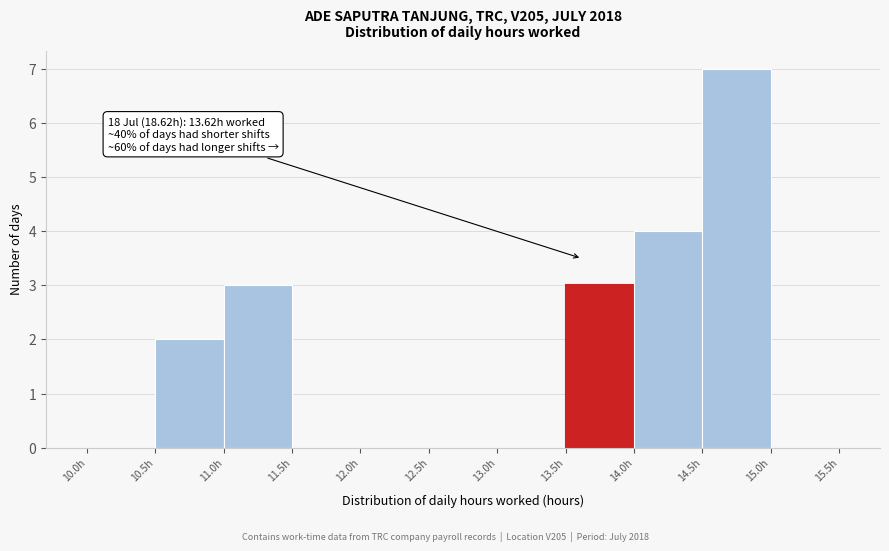

Over which range of the x-axis is the bar tallest?

14.5 to 15.0